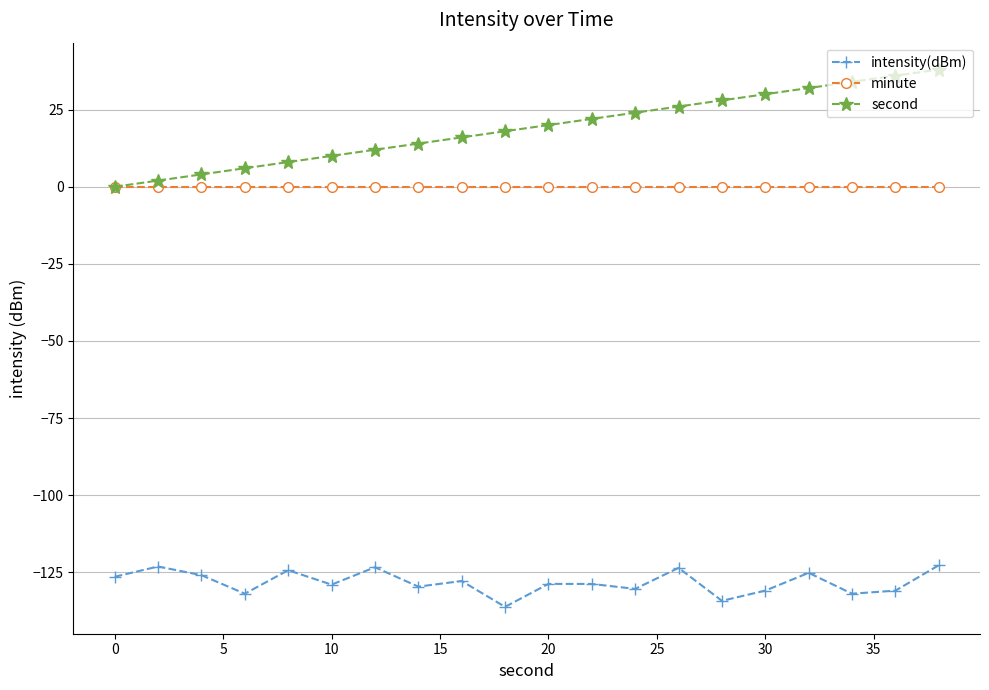

At how many categories does at least one series exceed -118?

20